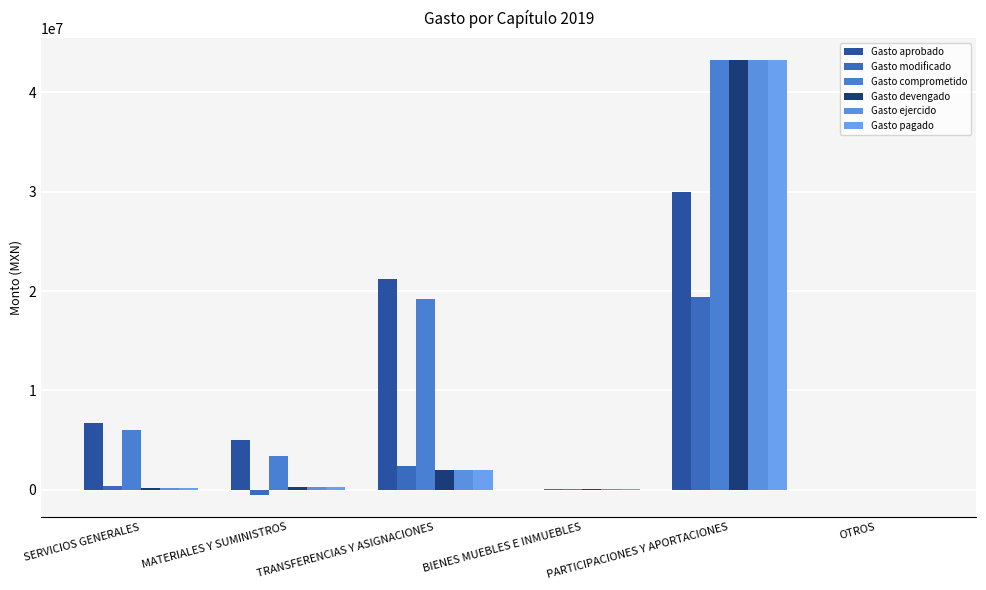

Which series has the largest total across all categories?

Gasto comprometido